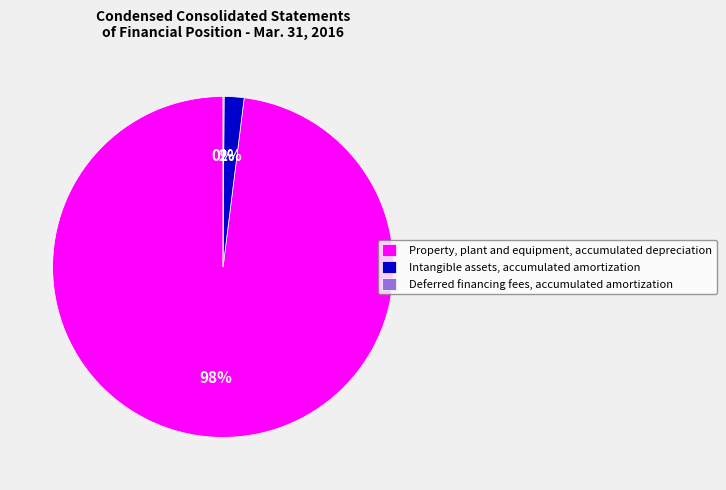

Which category has the biggest portion of the pie?

Property, plant and equipment, accumulated depreciation